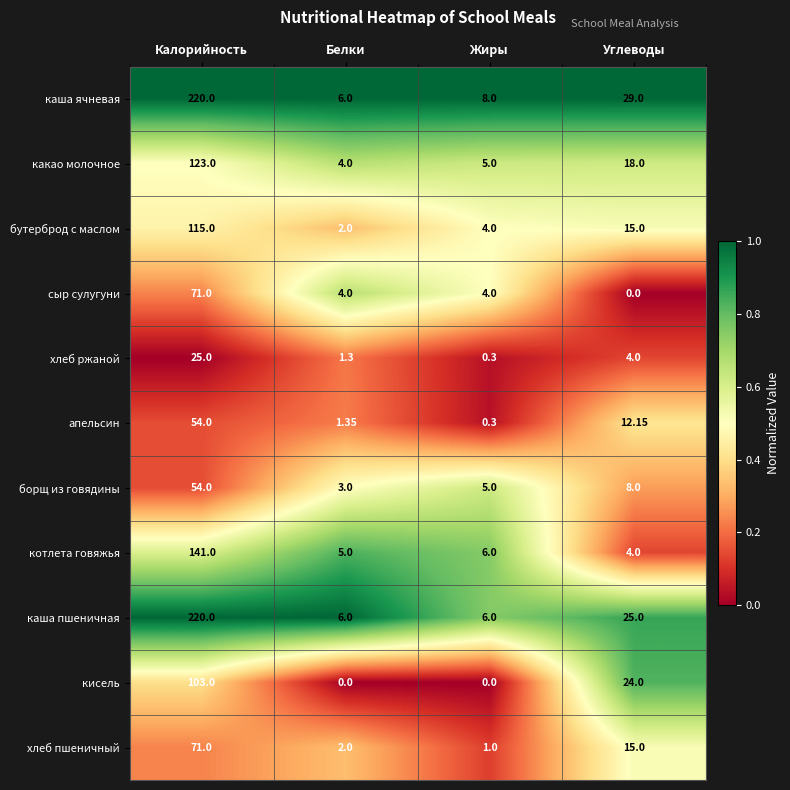

What is the difference between the highest and lowest values at Жиры?

8.0